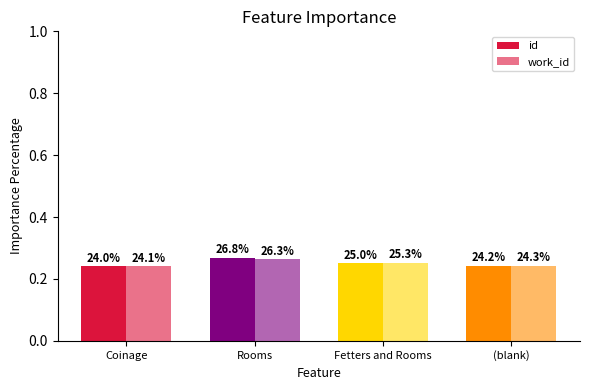

Reading right to left, what are all the values shown in this chart?

id: (blank)=0.2	Fetters and Rooms=0.2	Rooms=0.3	Coinage=0.2
work_id: (blank)=0.2	Fetters and Rooms=0.3	Rooms=0.3	Coinage=0.2